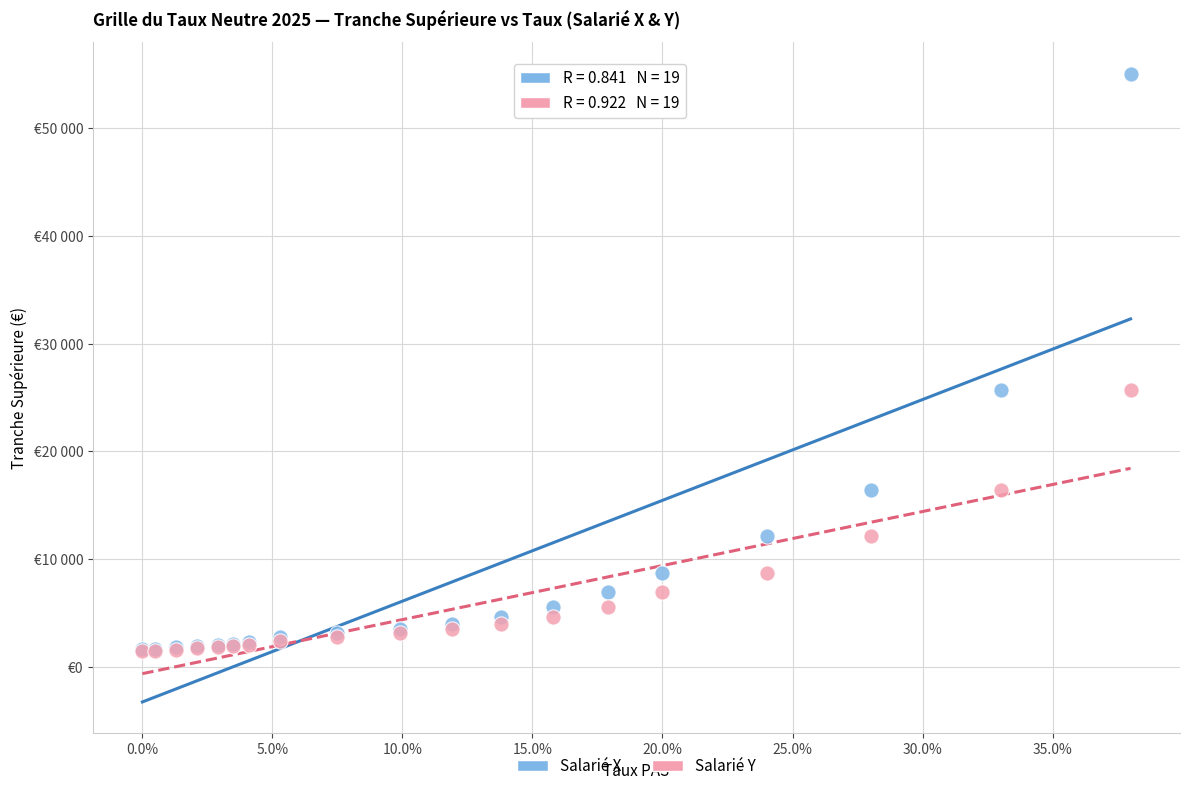

Which series has the widest spread of Y values?

Salarié X